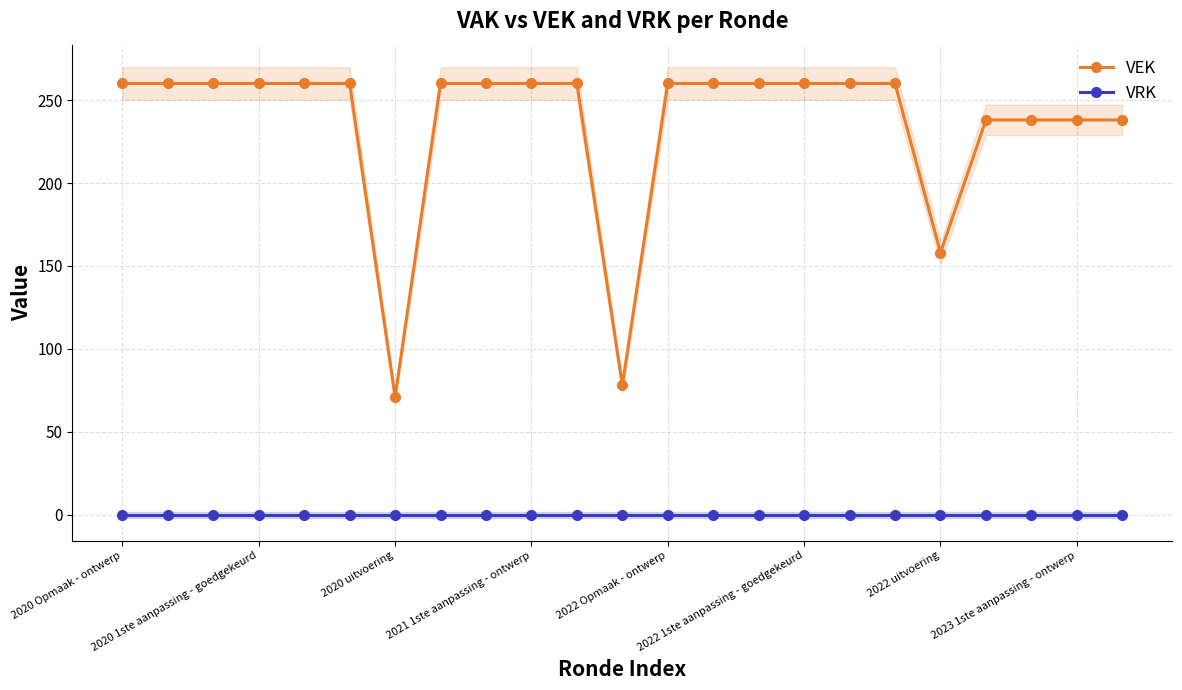

Which category has the lowest value in the VEK series?

2020 uitvoering